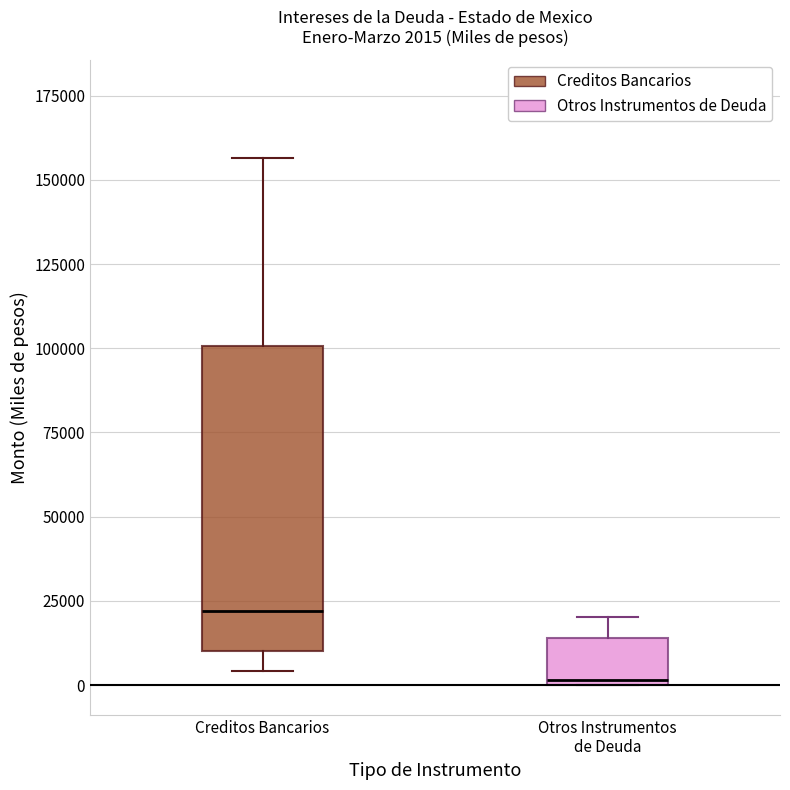

Which box has the highest median line?

Creditos Bancarios